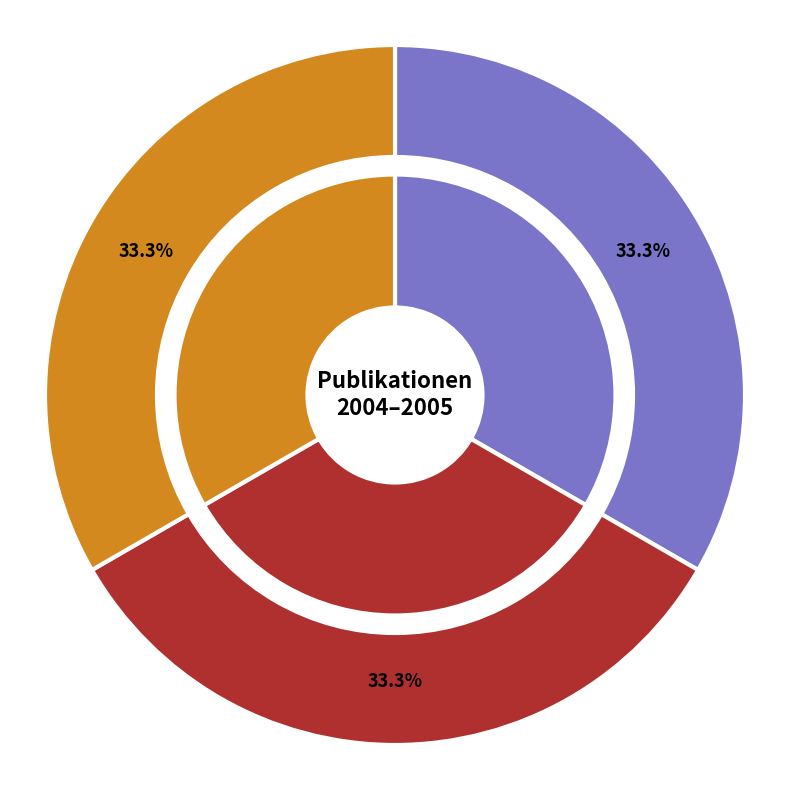

Does OPUS4-66 represent more than half of the total?

No